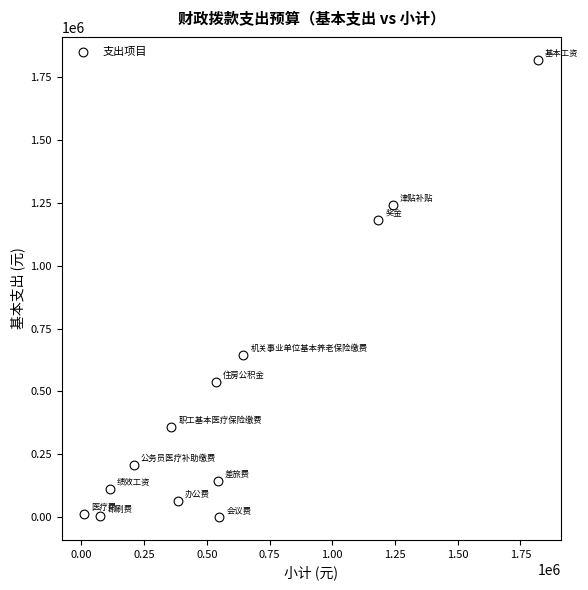

What is the range of X values (max minus min)?

1808485.5